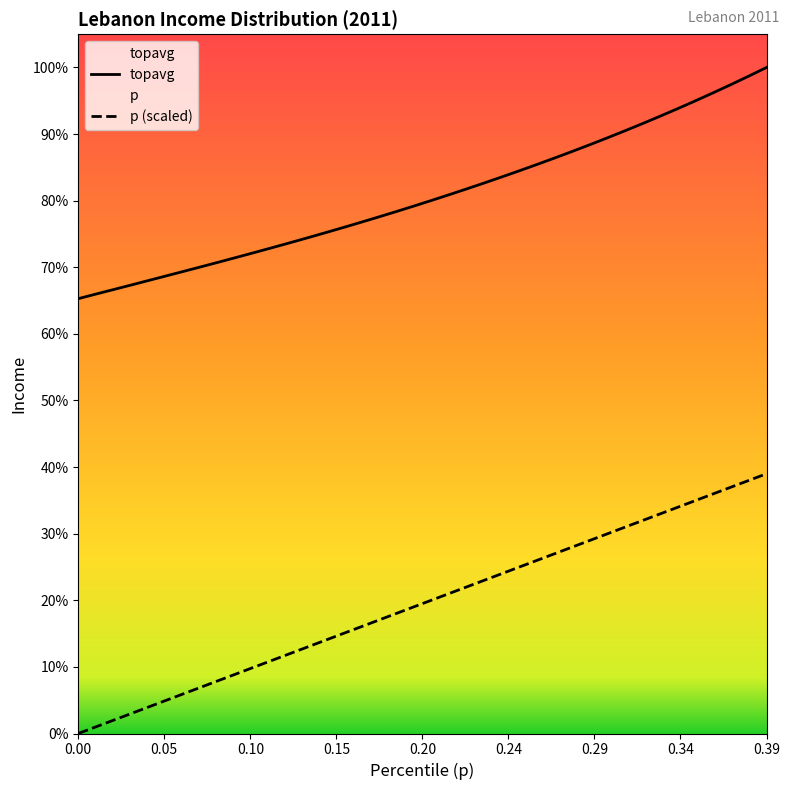

Does the chart have visible grid lines?

No